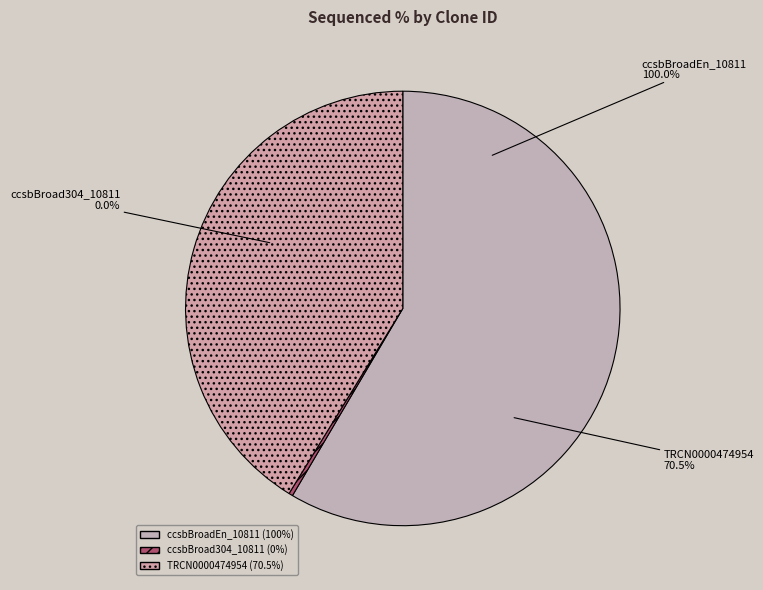

Which slice represents more than half of the pie?

ccsbBroadEn_10811